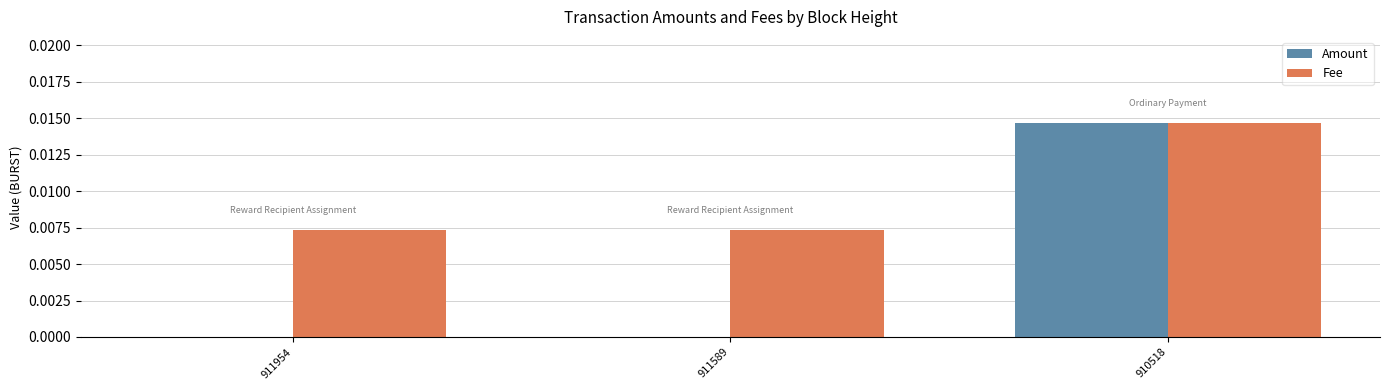

At which label does Amount reach its peak?

910518